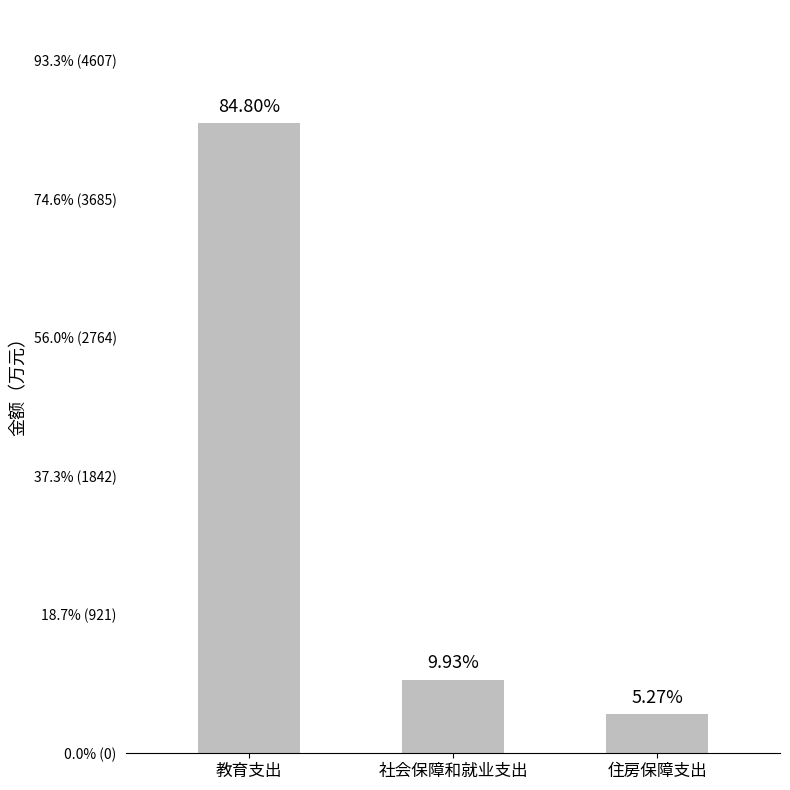

Does the chart contain any negative values?

No